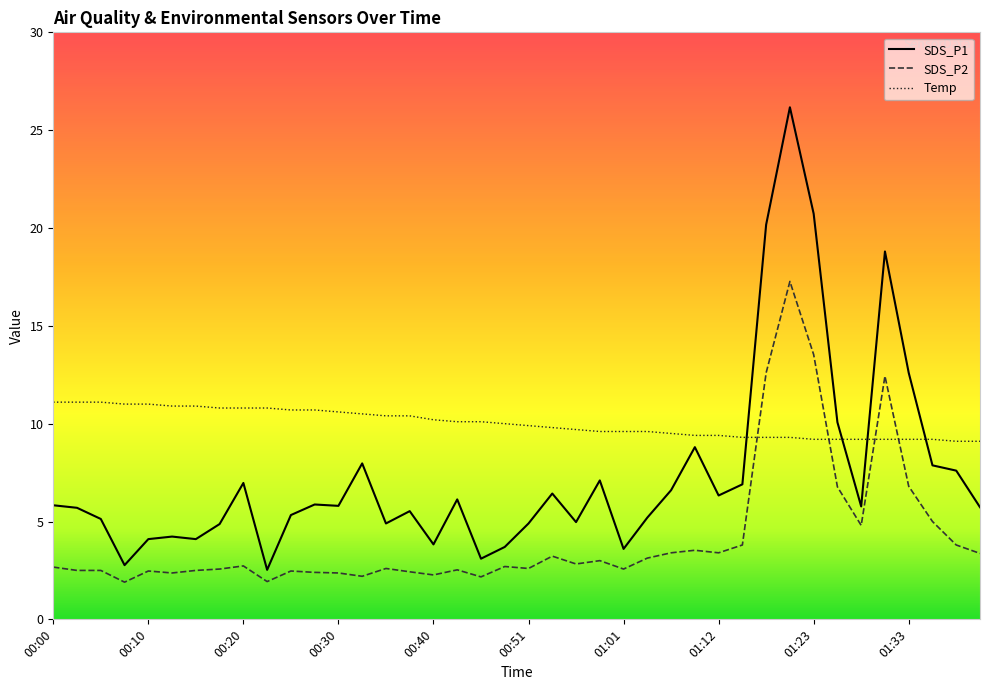

List the labels in order of Temp value, largest first.

00:00, 00:02, 00:05, 00:07, 00:10, 00:12, 00:15, 00:18, 00:20, 00:23, 00:25, 00:28, 00:30, 00:33, 00:35, 00:38, 00:40, 00:43, 00:45, 00:48, 00:51, 00:53, 00:56, 00:58, 01:01, 01:03, 01:06, 01:09, 01:12, 01:14, 01:17, 01:20, 01:23, 01:25, 01:28, 01:31, 01:33, 01:36, 01:38, 01:41